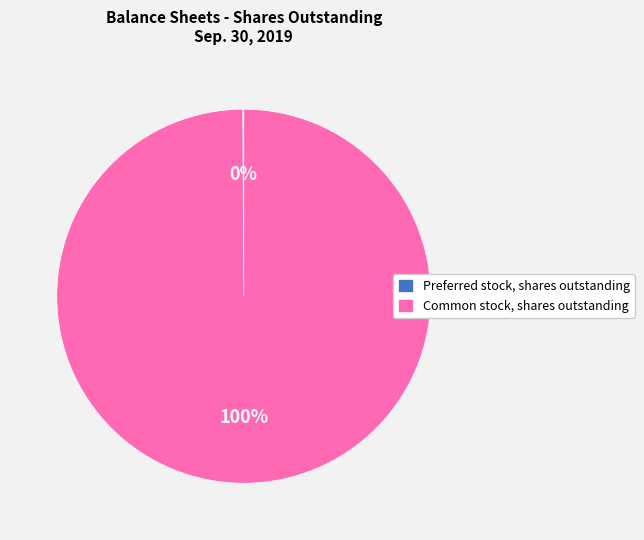

Which slice is the largest?

Common stock, shares outstanding